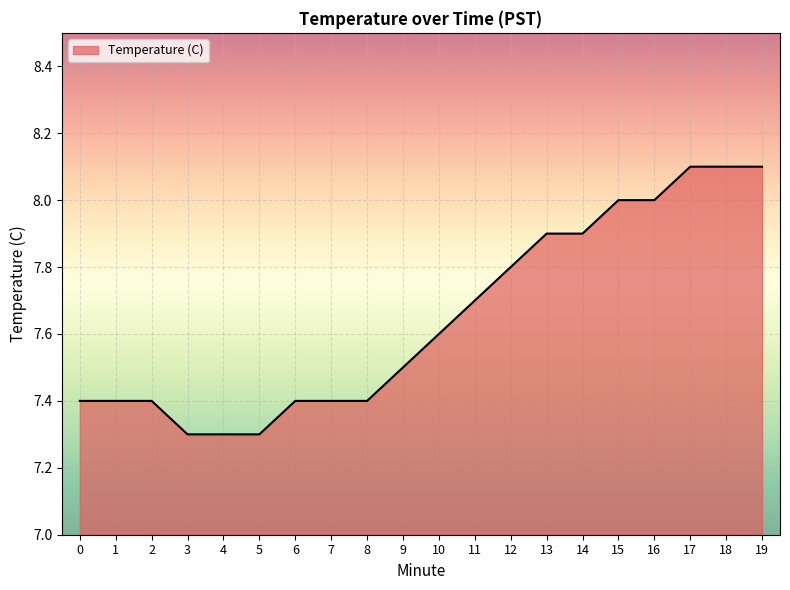

What is the change in value from 9 to 13?

+0.4